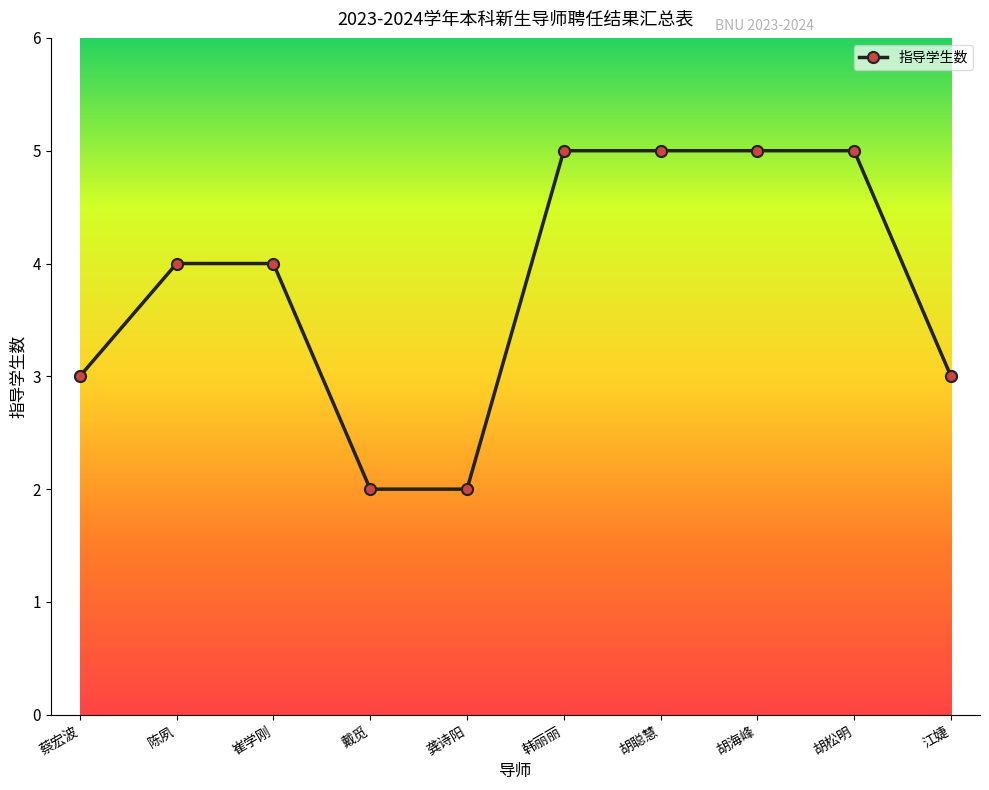

Does the chart have visible grid lines?

No